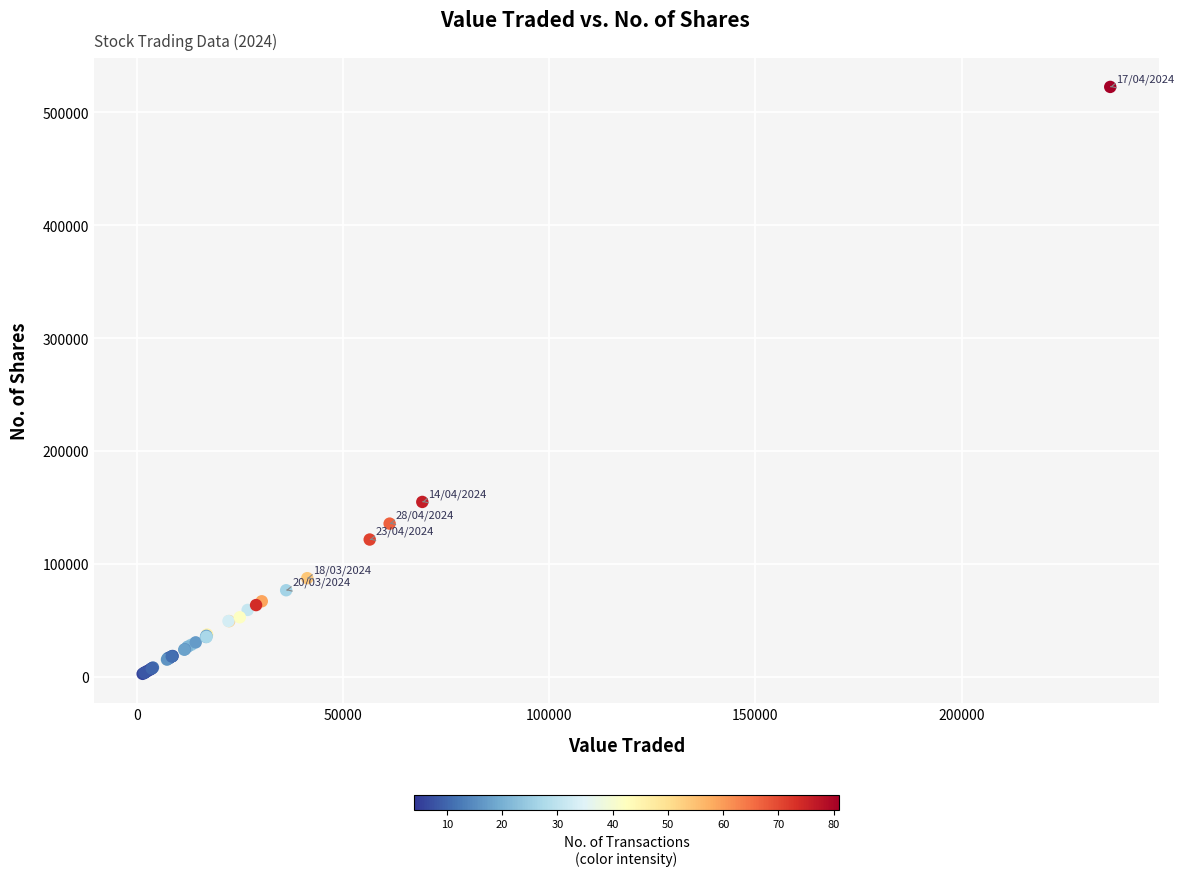

What Y value in the scatter plot is closest to 262702?

155096